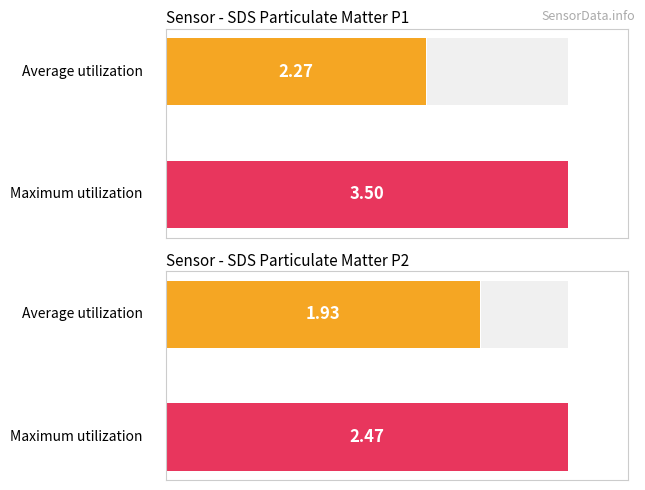

What is the difference between the highest and lowest values at SDS_P2?

0.5